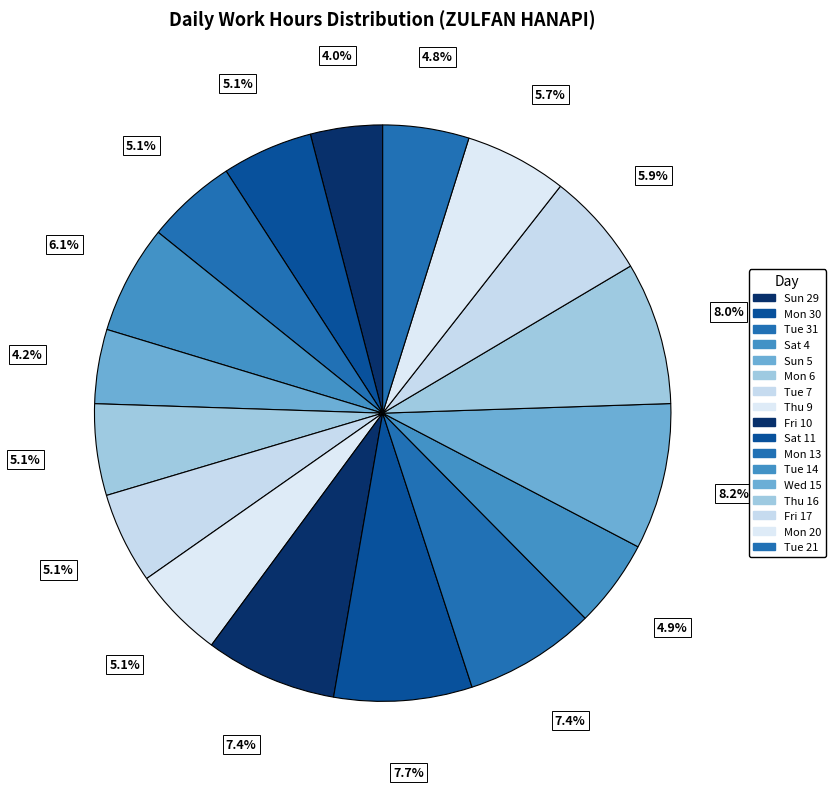

What percentage is NOT represented by Mon 30?

94.9%